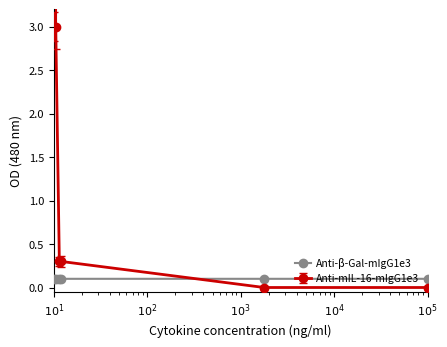

Which series has the largest range (max minus min)?

Anti-mIL-16-mIgG1e3